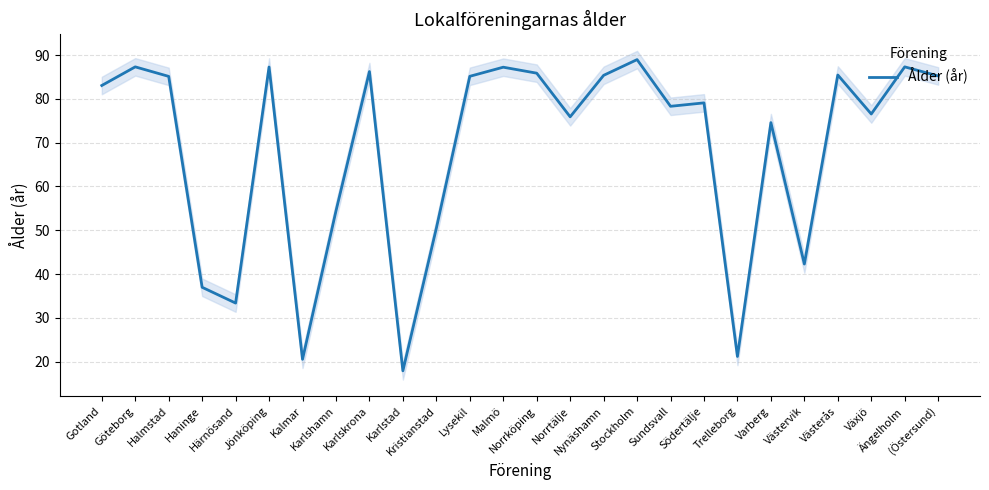

Reading left to right, list all the values displayed in this chart.

83.1	87.3	85.1	37.0	33.4	87.3	20.5	54.4	86.2	17.9	50.5	85.1	87.2	85.9	75.9	85.4	89.0	78.3	79.1	21.2	74.6	42.3	85.4	76.5	87.3	85.2